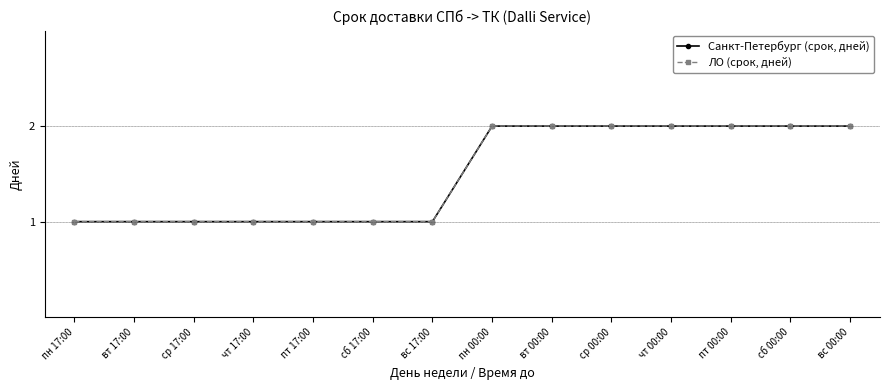

Reading left to right, extract all data points from this chart.

Санкт-Петербург (срок, дней): пн 17:00=1	вт 17:00=1	ср 17:00=1	чт 17:00=1	пт 17:00=1	сб 17:00=1	вс 17:00=1	пн 00:00=2	вт 00:00=2	ср 00:00=2	чт 00:00=2	пт 00:00=2	сб 00:00=2	вс 00:00=2
ЛО (срок, дней): пн 17:00=1	вт 17:00=1	ср 17:00=1	чт 17:00=1	пт 17:00=1	сб 17:00=1	вс 17:00=1	пн 00:00=2	вт 00:00=2	ср 00:00=2	чт 00:00=2	пт 00:00=2	сб 00:00=2	вс 00:00=2